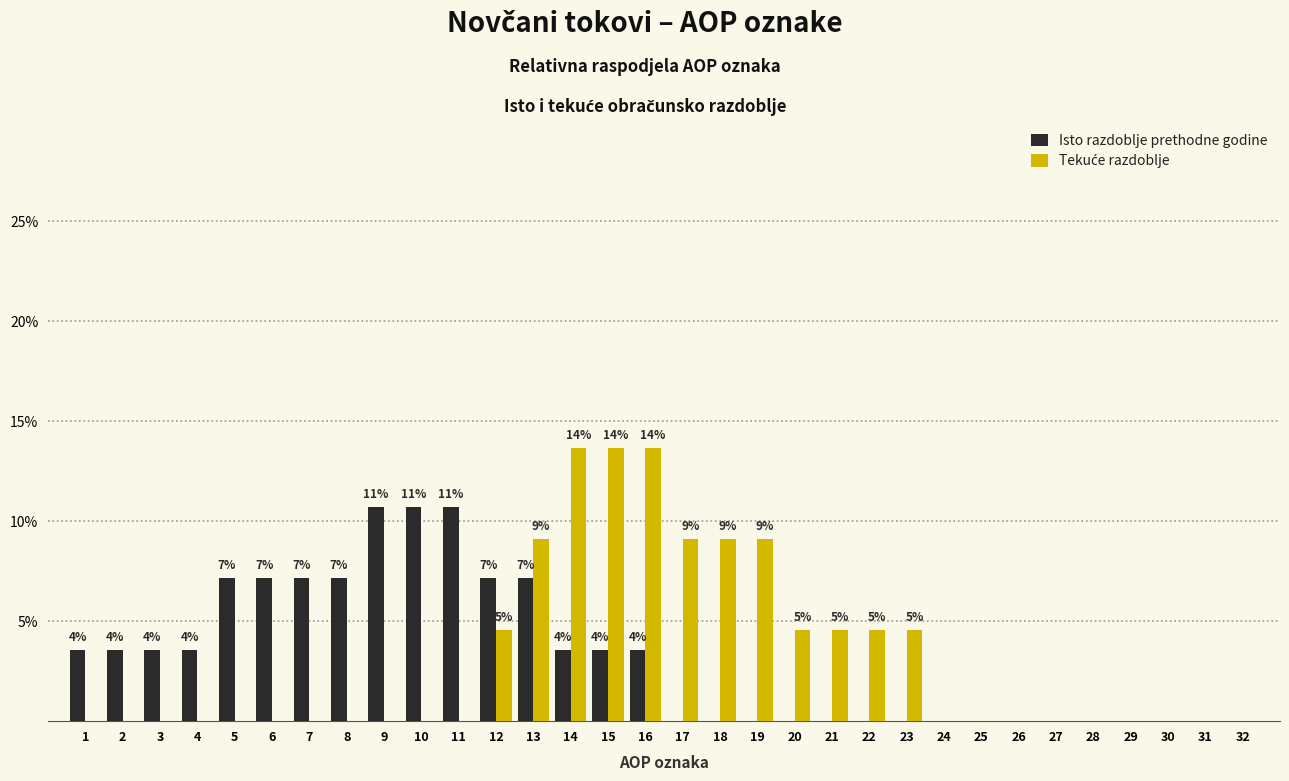

True or false: Isto razdoblje prethodne godine has a value of 3.5 at 5.

False